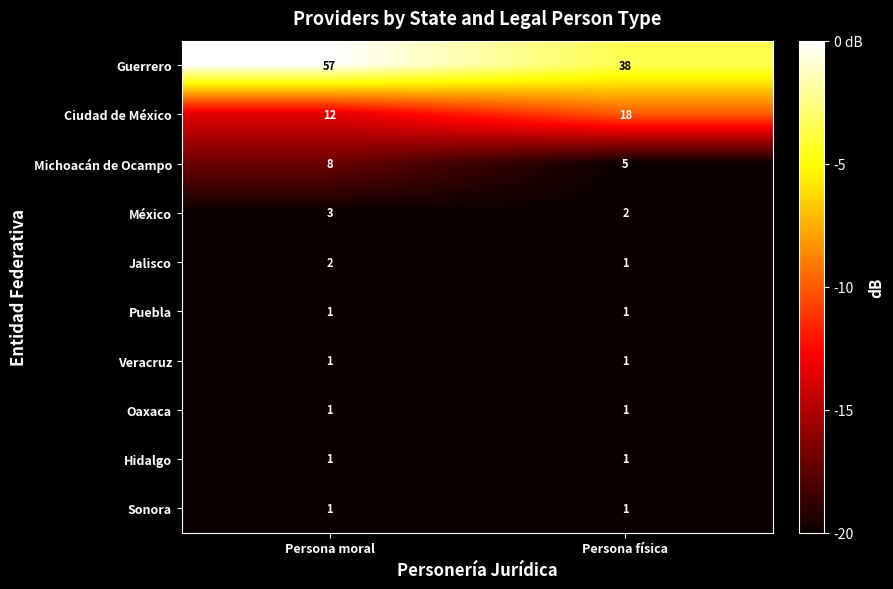

Reading left to right, extract all data points from this chart.

Guerrero: 57	38
Ciudad de México: 12	18
Michoacán de Ocampo: 8	5
México: 3	2
Jalisco: 2	1
Puebla: 1	1
Veracruz: 1	1
Oaxaca: 1	1
Hidalgo: 1	1
Sonora: 1	1